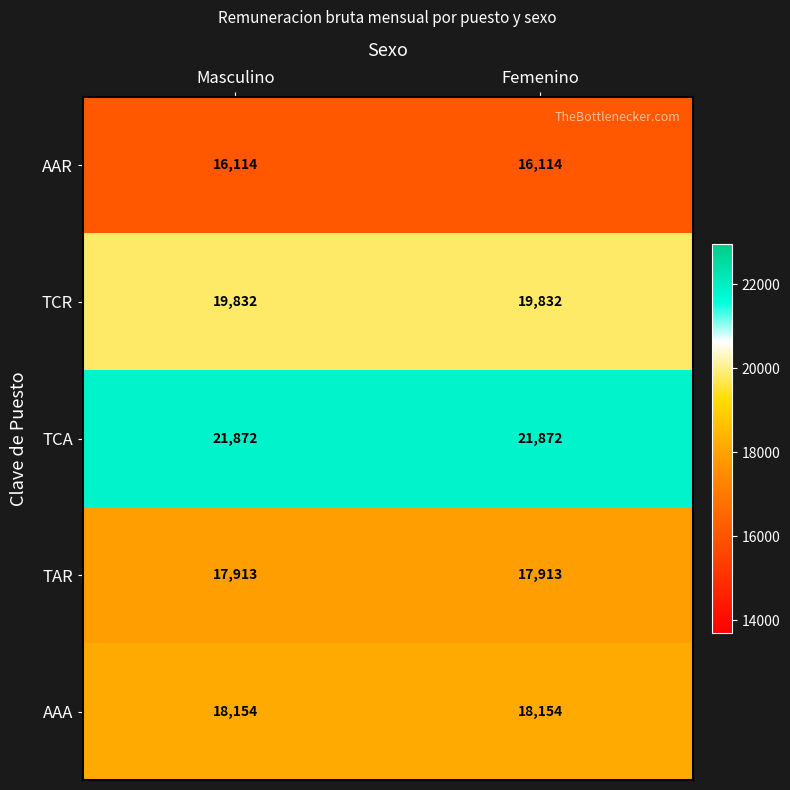

What is the difference between the highest and lowest values at Masculino?

5758